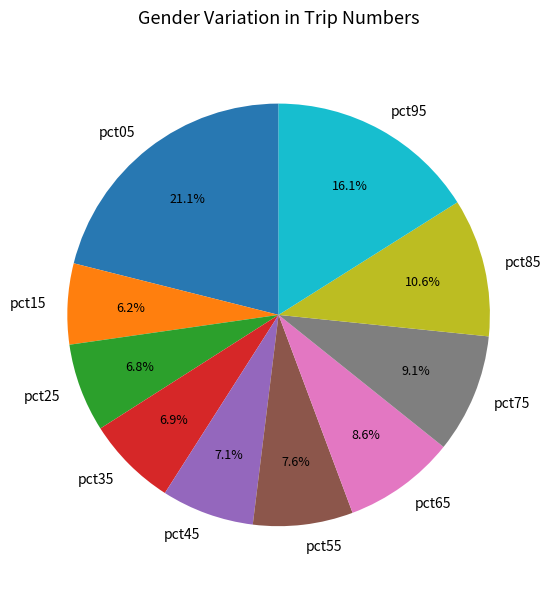

Which category has the biggest portion of the pie?

pct05